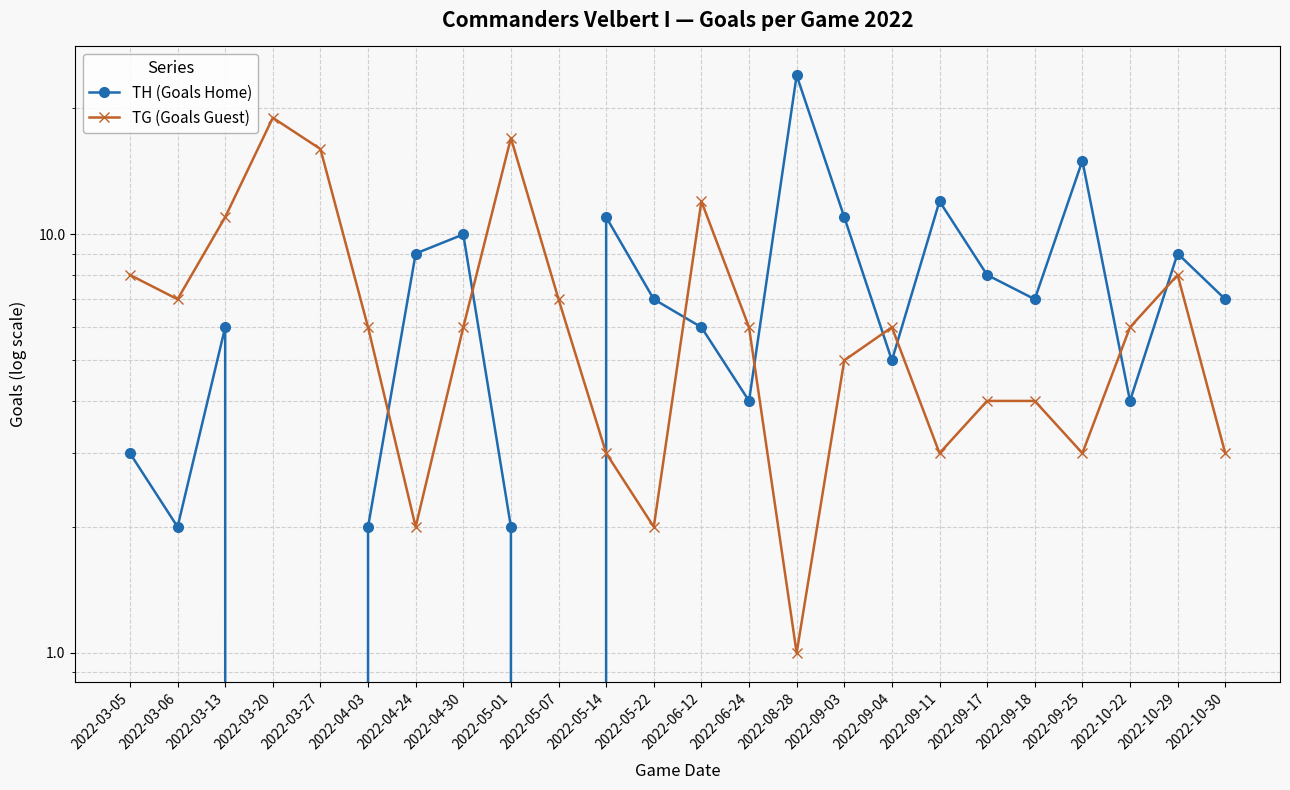

What are all the series names shown in the legend?

TH (Goals Home), TG (Goals Guest)